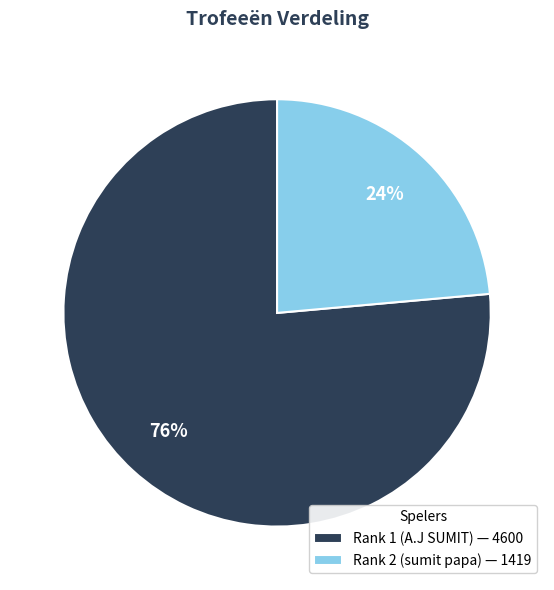

Rank the categories by value from highest to lowest.

Rank 1 (A.J SUMIT), Rank 2 (sumit papa)